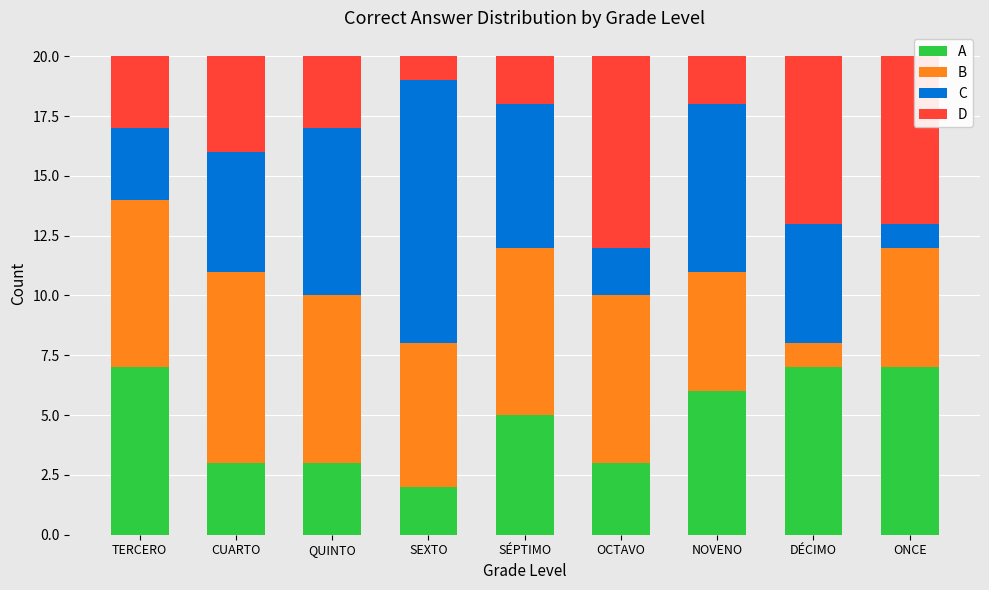

True or false: A has a value of 3 at NOVENO.

False